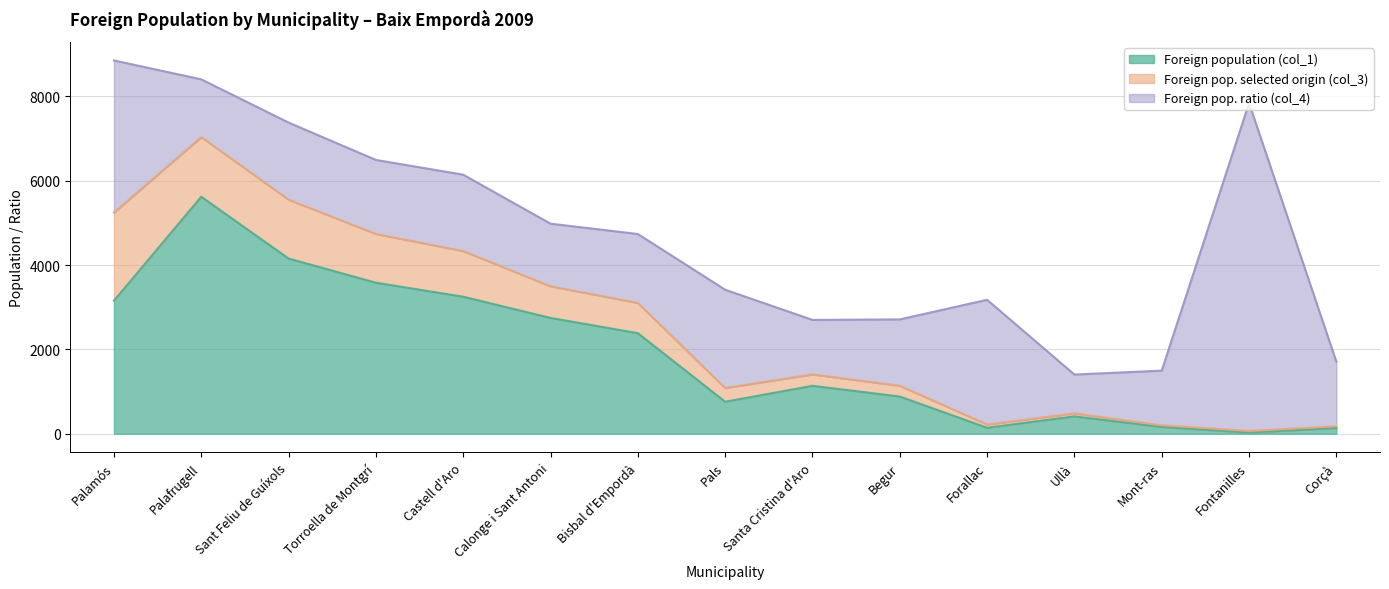

How many values in the Foreign population (col_1) series exceed 1137?

7